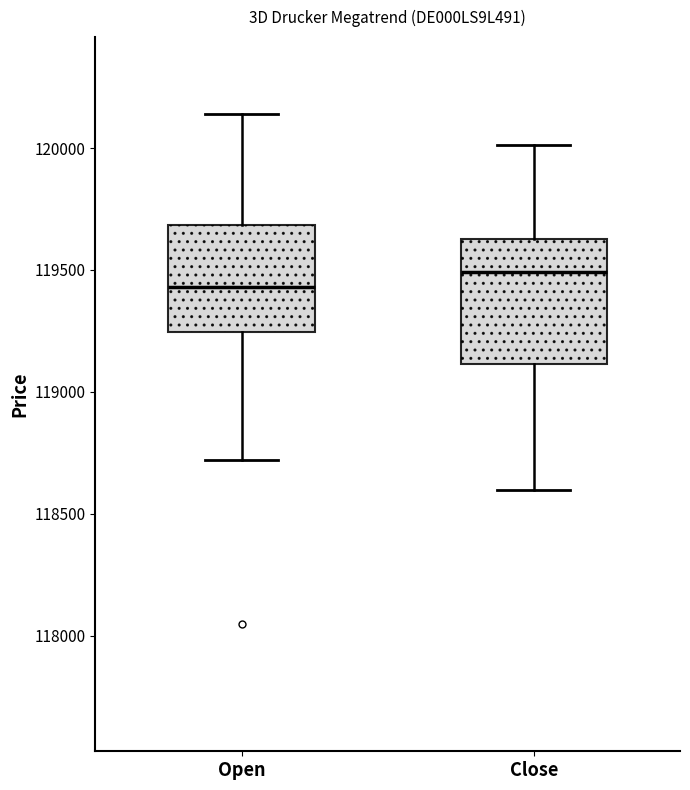

Which box's median line is the lowest?

Open